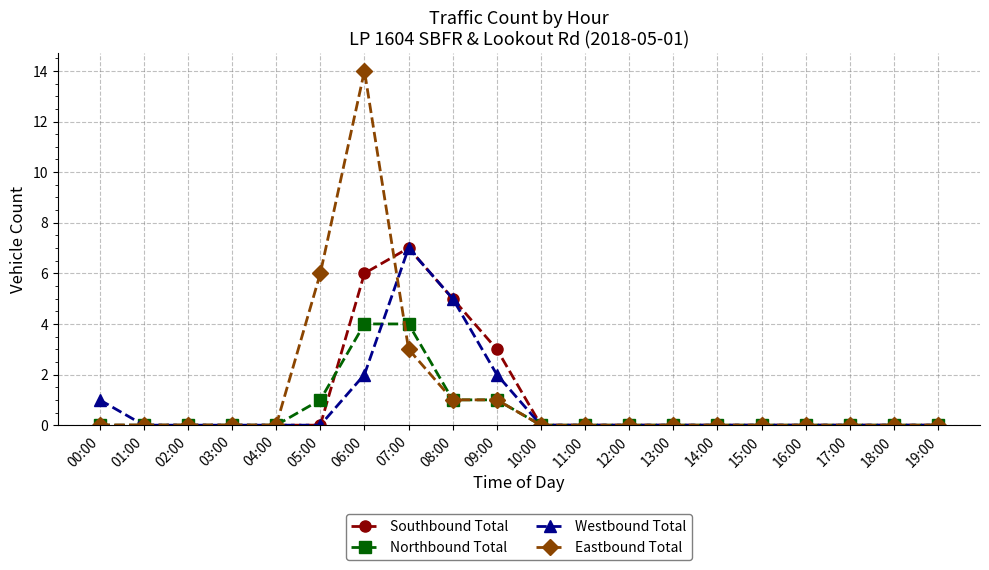

Is this an area chart (filled region under the line)?

No